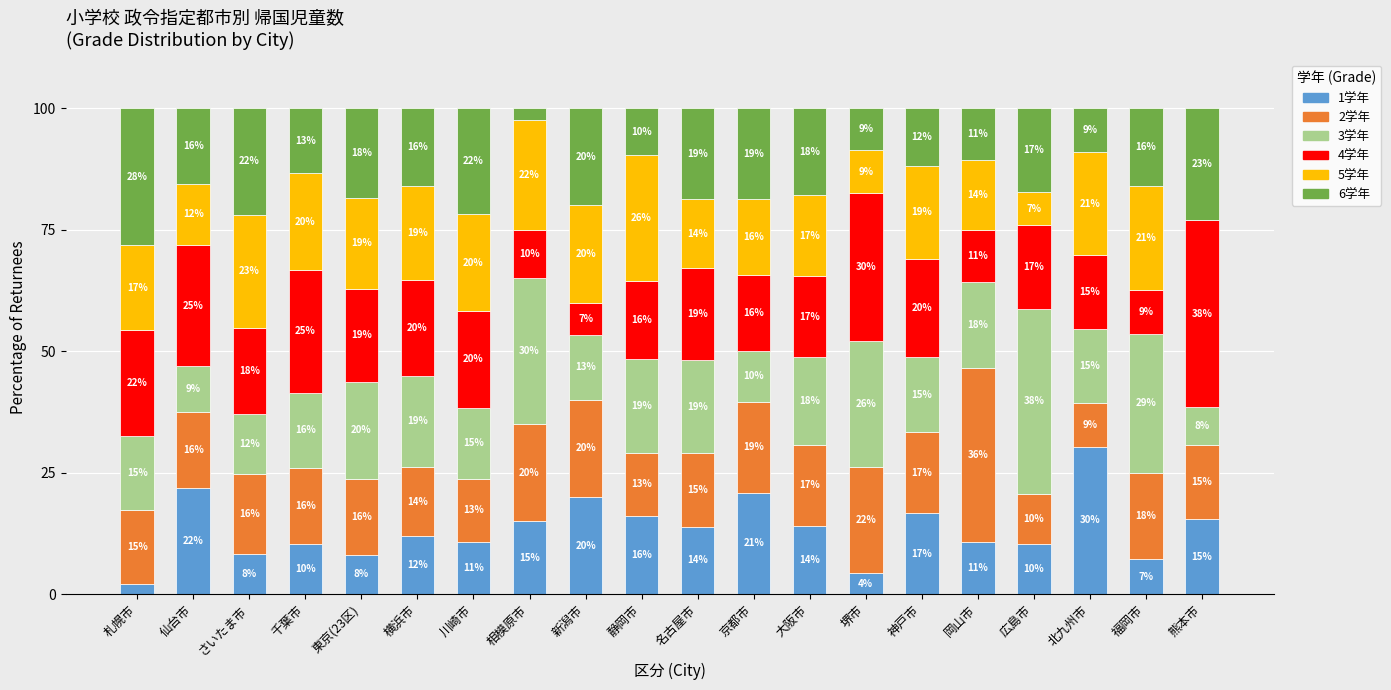

Are the bars horizontal?

No